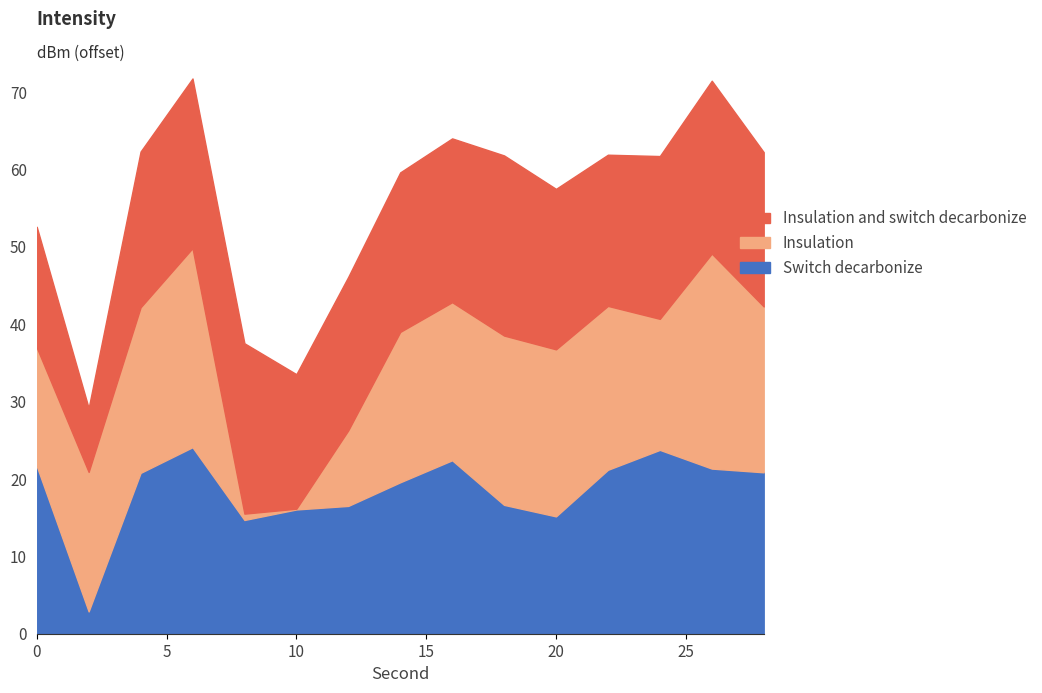

Between which two adjacent categories do Switch decarbonize and Insulation first intersect?

0 and 2